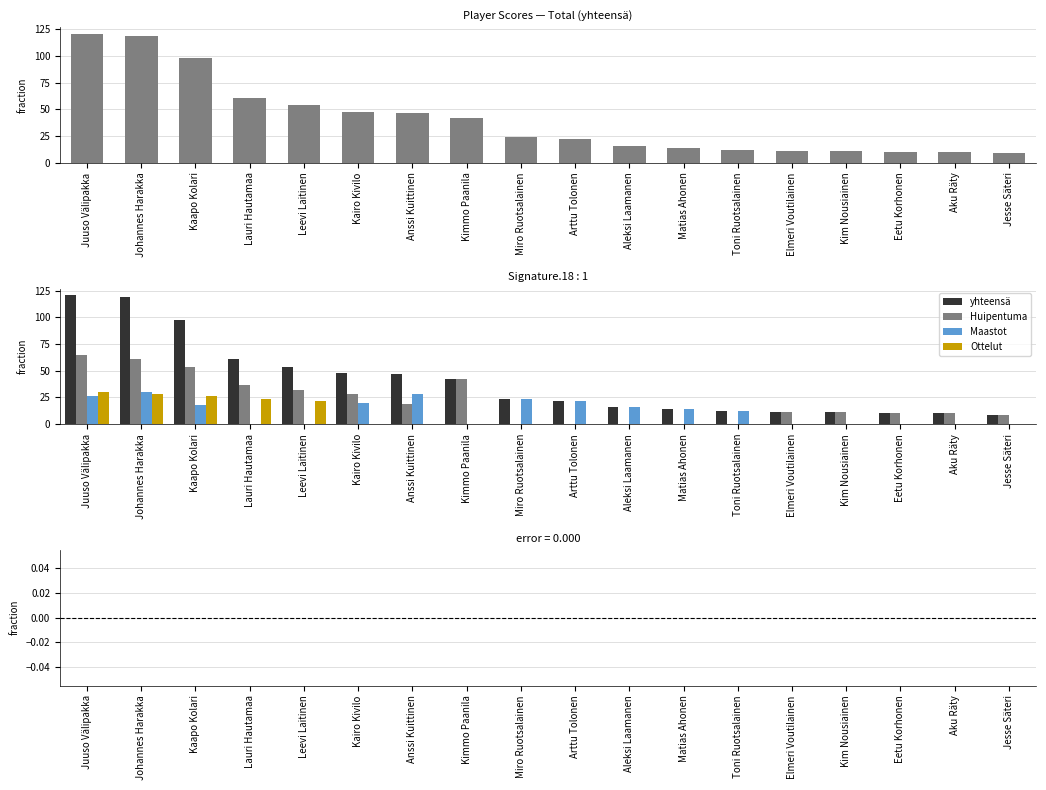

Are the bars horizontal?

No